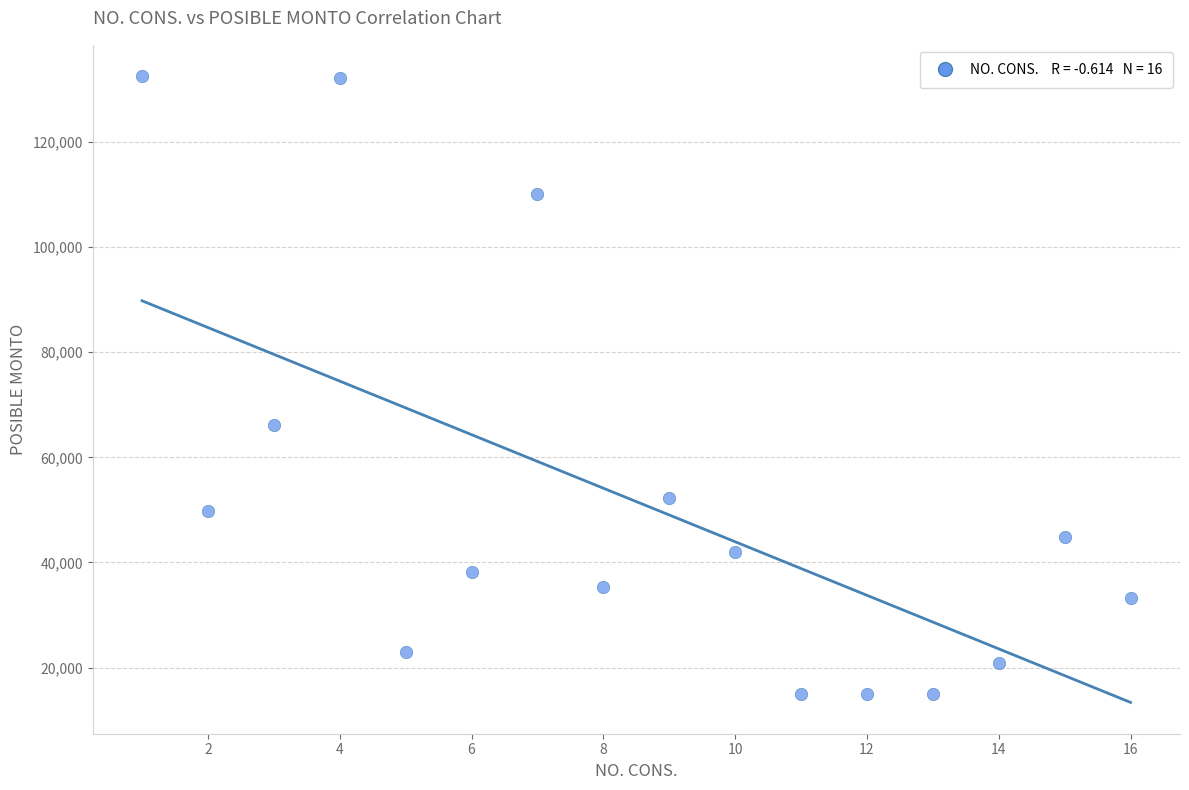

What Y value in the scatter plot is closest to 73750?

66100